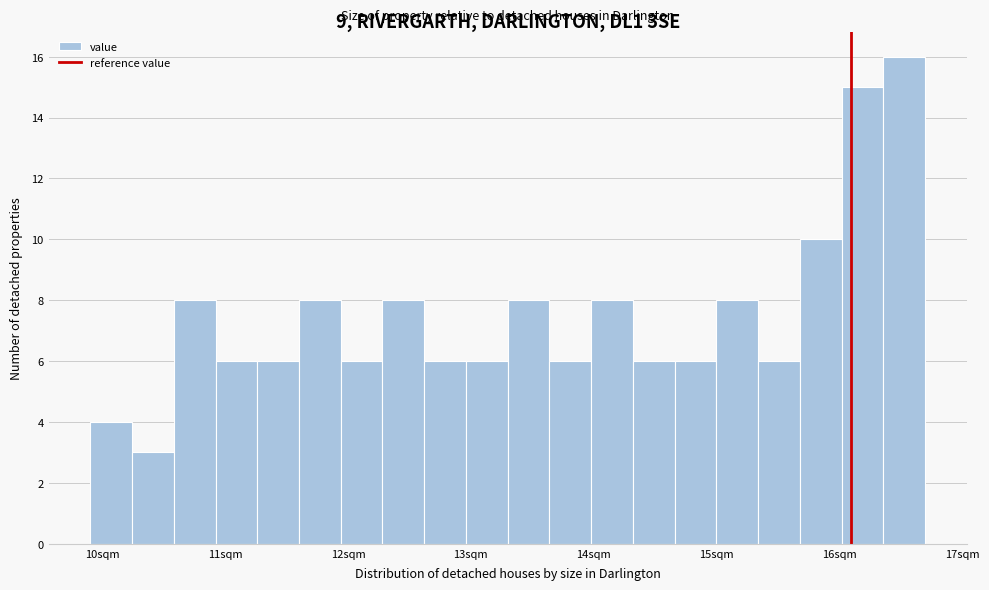

Read against the x-axis, roughly where is the centre of the tallest bar?

16.5